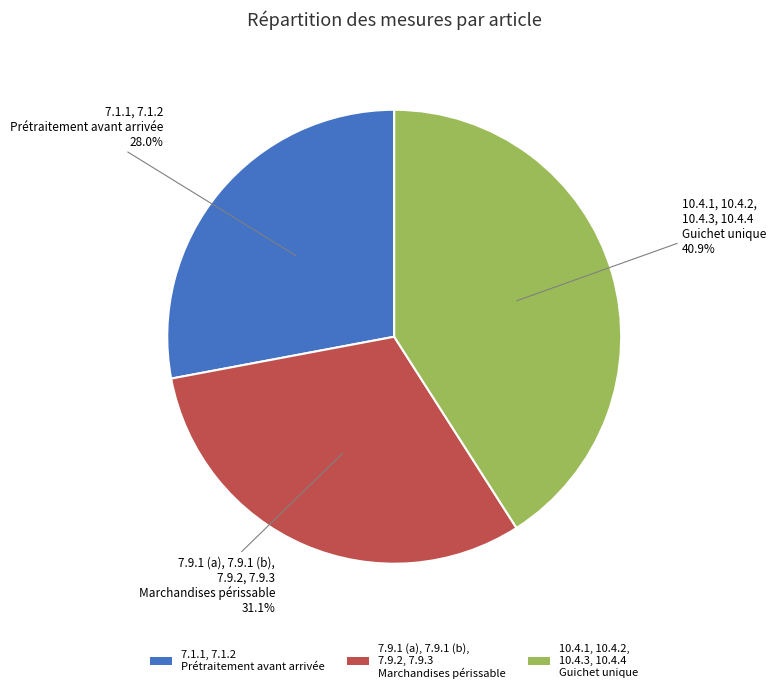

Which category has the biggest portion of the pie?

10.4.1, 10.4.2, 10.4.3, 10.4.4 Guichet unique